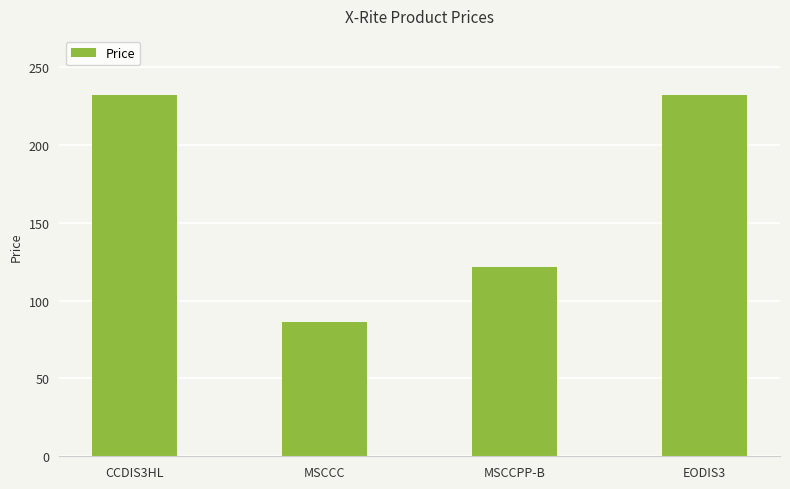

Between MSCCC and CCDIS3HL, which is larger?

CCDIS3HL